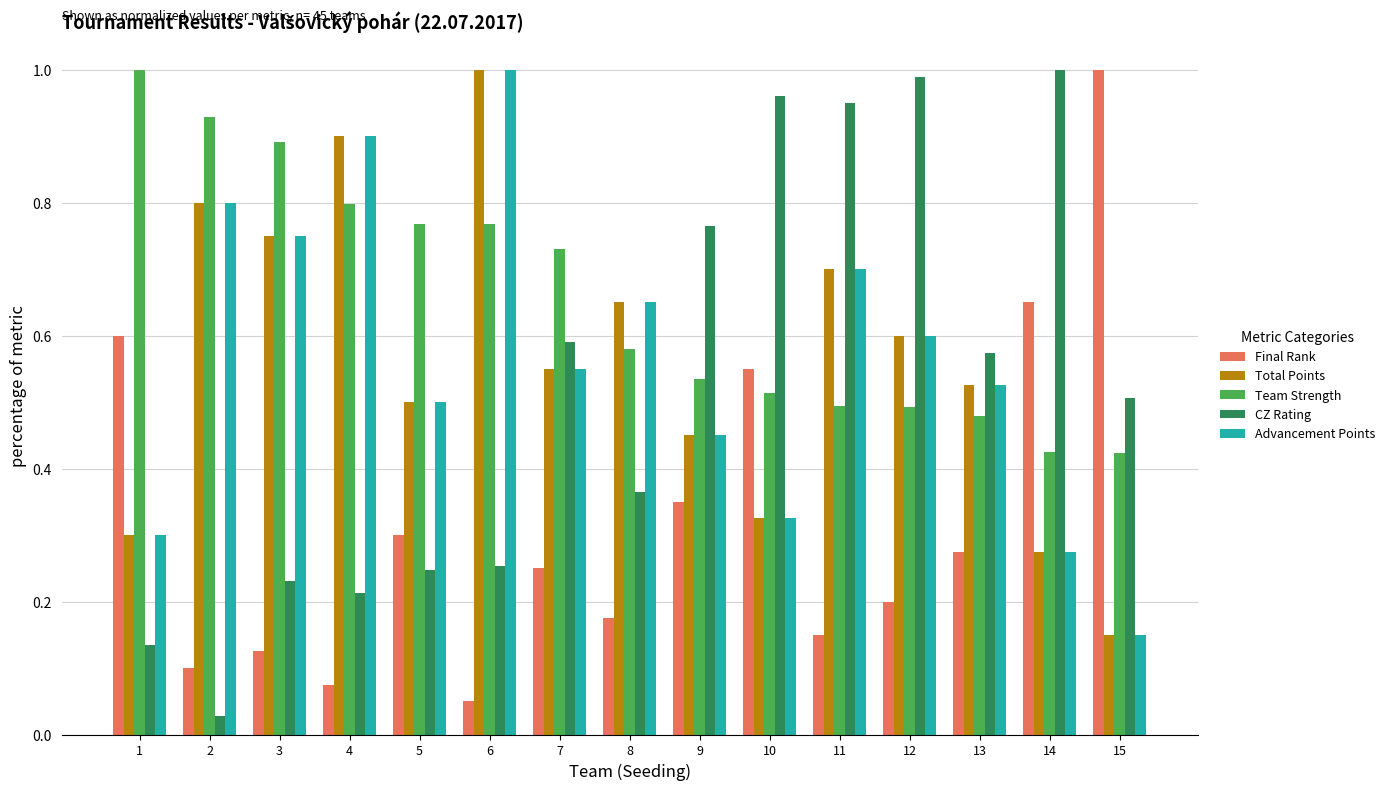

Which series changed the most between 2 and 14?

CZ Rating